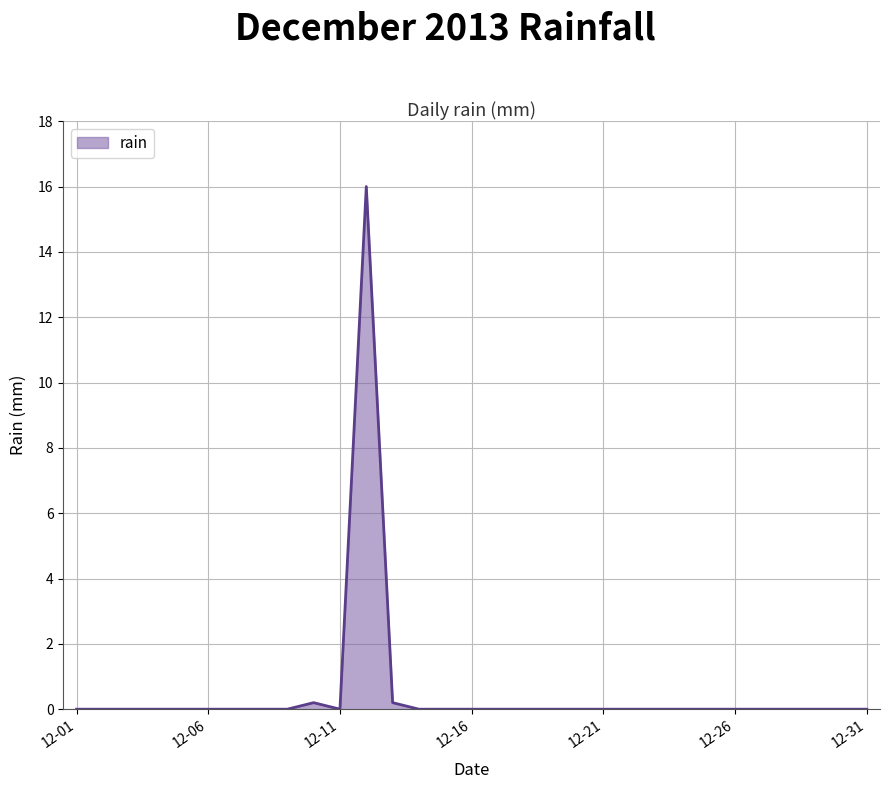

What is the average value?

0.5